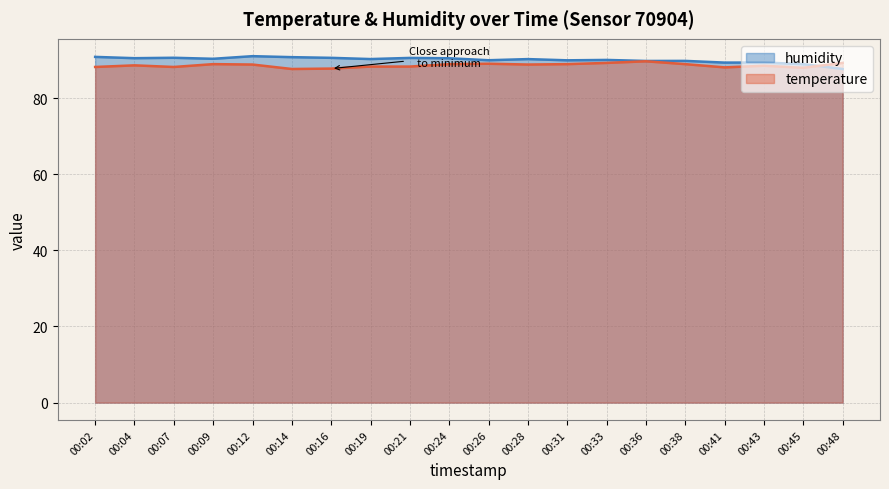

At 00:19, list the series in order from largest to smallest.

humidity, temperature